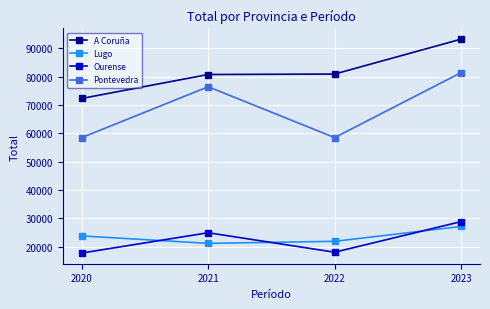

The Lugo series shows 8349 at 2023. True or false?

False